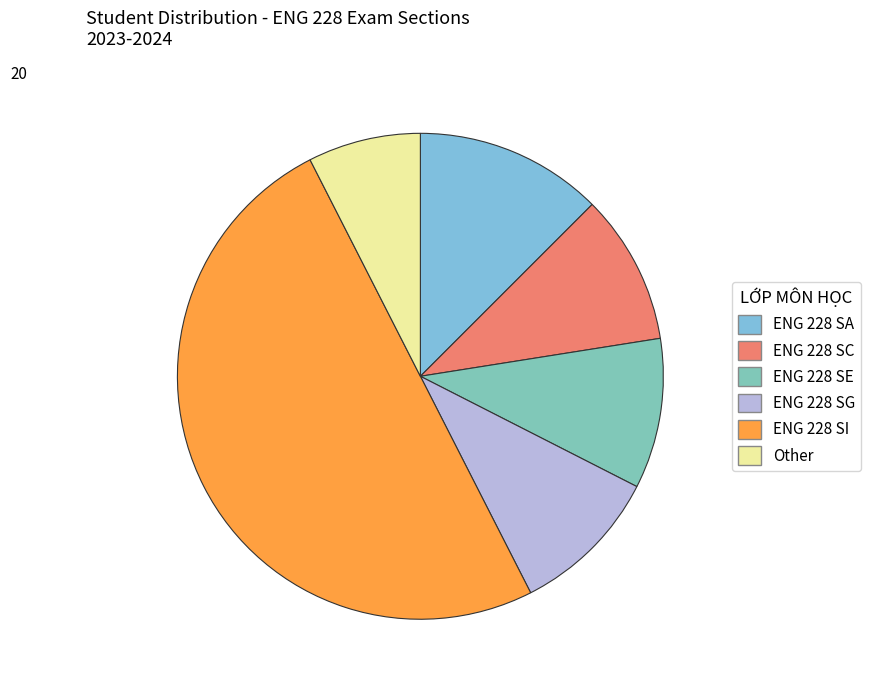

Does ENG 228 SG account for over 50% of the chart?

No